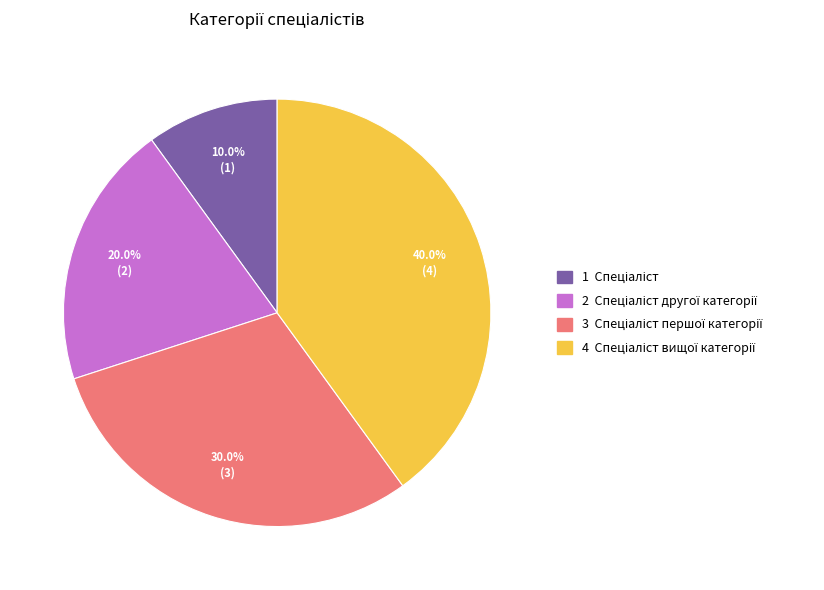

Count the number of slices in the pie.

4